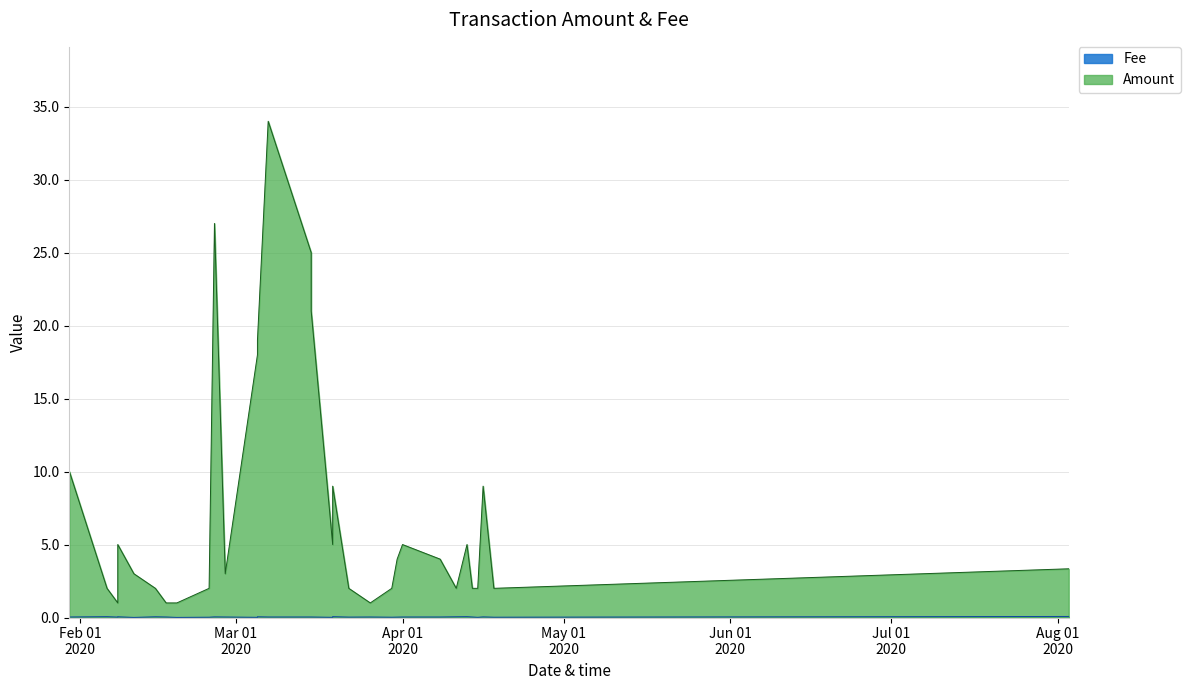

True or false: Amount has a value of 10.0 at 31.

True